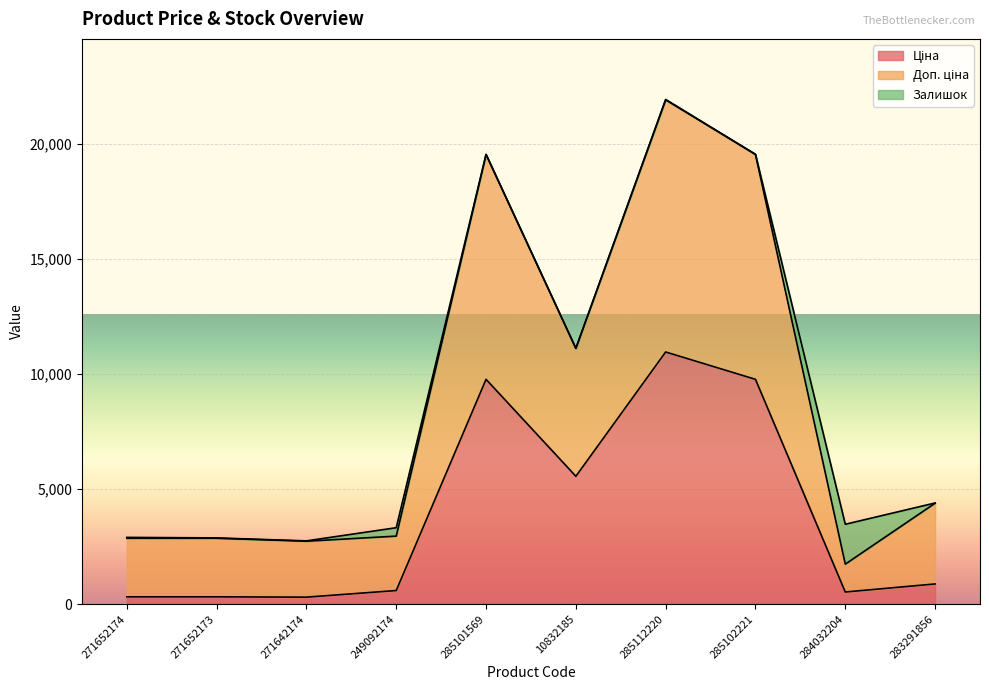

What is the greatest value displayed?

21928.8